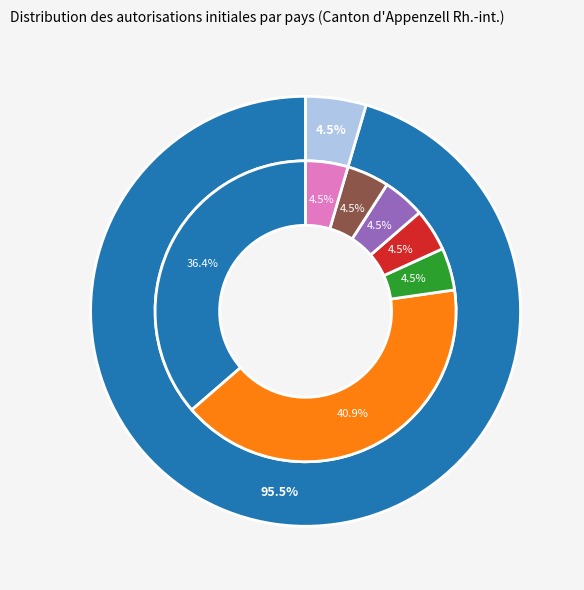

To the nearest percent, what is the average slice percentage?

14%